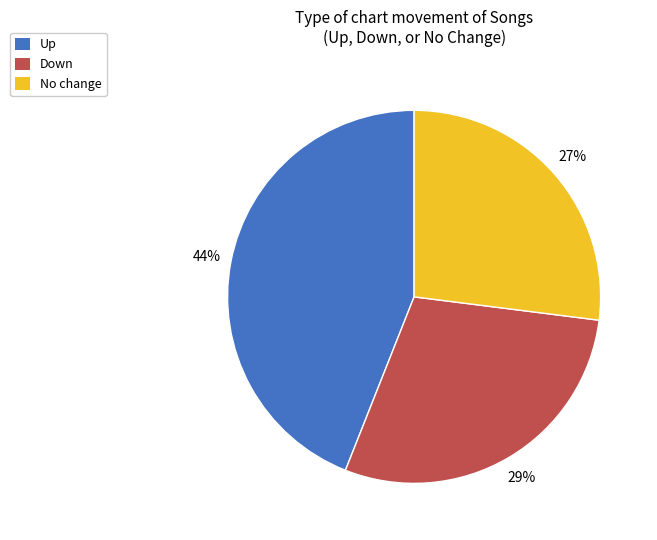

Rank the categories by value from lowest to highest.

No change, Down, Up